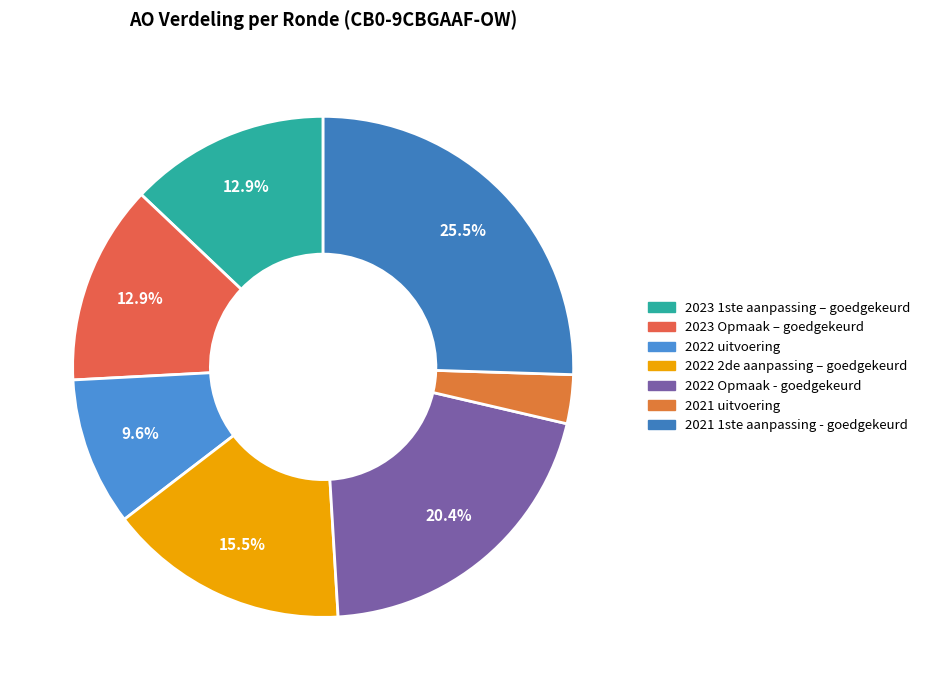

To the nearest percent, what is the difference between the largest and smallest slice percentages?

22%